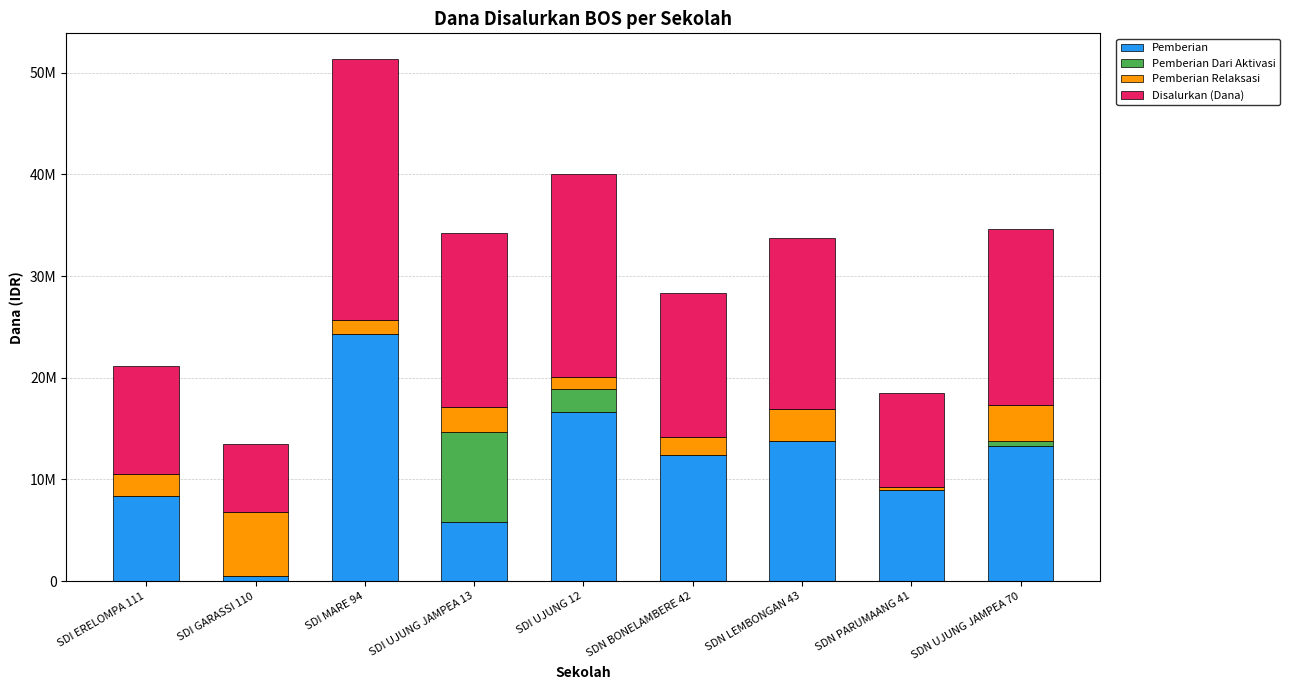

What are all the series names shown in the legend?

Pemberian, Pemberian Dari Aktivasi, Pemberian Relaksasi, Disalurkan (Dana)